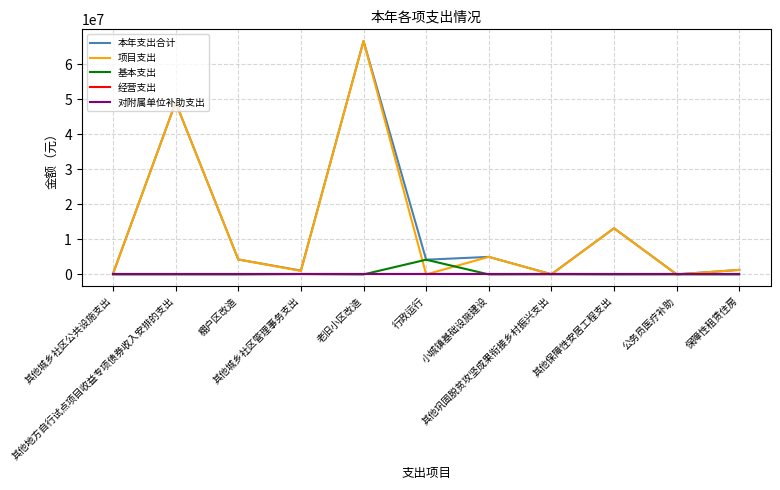

Reading left to right, what are all the values shown in this chart?

本年支出合计: 其他城乡社区公共设施支出=212118.1	其他地方自行试点项目收益专项债券收入安排的支出=49071575.6	棚户区改造=4260054.0	其他城乡社区管理事务支出=1090604.4	老旧小区改造=66588446.3	行政运行=4195399.8	小城镇基础设施建设=5000000.0	其他巩固脱贫攻坚成果衔接乡村振兴支出=55000.0	其他保障性安居工程支出=13163502.0	公务员医疗补助=22000.0	保障性租赁住房=1289982.0
项目支出: 其他城乡社区公共设施支出=212118.1	其他地方自行试点项目收益专项债券收入安排的支出=49071575.6	棚户区改造=4260054.0	其他城乡社区管理事务支出=983724.4	老旧小区改造=66588446.3	行政运行=0.0	小城镇基础设施建设=5000000.0	其他巩固脱贫攻坚成果衔接乡村振兴支出=0.0	其他保障性安居工程支出=13163502.0	公务员医疗补助=0.0	保障性租赁住房=1289982.0
基本支出: 其他城乡社区公共设施支出=0.0	其他地方自行试点项目收益专项债券收入安排的支出=0.0	棚户区改造=0.0	其他城乡社区管理事务支出=106880.0	老旧小区改造=0.0	行政运行=4195399.8	小城镇基础设施建设=0.0	其他巩固脱贫攻坚成果衔接乡村振兴支出=55000.0	其他保障性安居工程支出=0.0	公务员医疗补助=22000.0	保障性租赁住房=0.0
经营支出: 其他城乡社区公共设施支出=0.0	其他地方自行试点项目收益专项债券收入安排的支出=0.0	棚户区改造=0.0	其他城乡社区管理事务支出=0.0	老旧小区改造=0.0	行政运行=0.0	小城镇基础设施建设=0.0	其他巩固脱贫攻坚成果衔接乡村振兴支出=0.0	其他保障性安居工程支出=0.0	公务员医疗补助=0.0	保障性租赁住房=0.0
对附属单位补助支出: 其他城乡社区公共设施支出=0.0	其他地方自行试点项目收益专项债券收入安排的支出=0.0	棚户区改造=0.0	其他城乡社区管理事务支出=0.0	老旧小区改造=0.0	行政运行=0.0	小城镇基础设施建设=0.0	其他巩固脱贫攻坚成果衔接乡村振兴支出=0.0	其他保障性安居工程支出=0.0	公务员医疗补助=0.0	保障性租赁住房=0.0